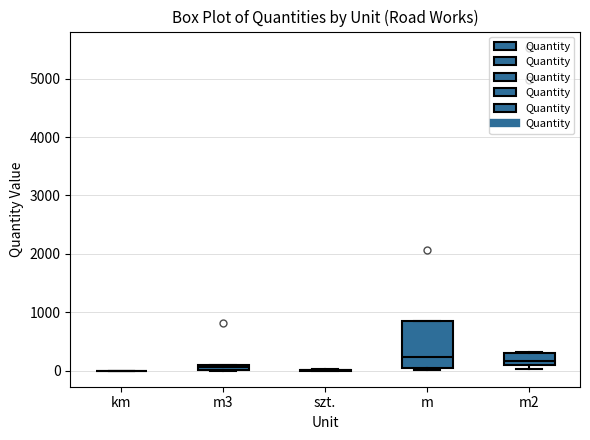

Which box is the tallest, from its lower edge to its upper edge?

m